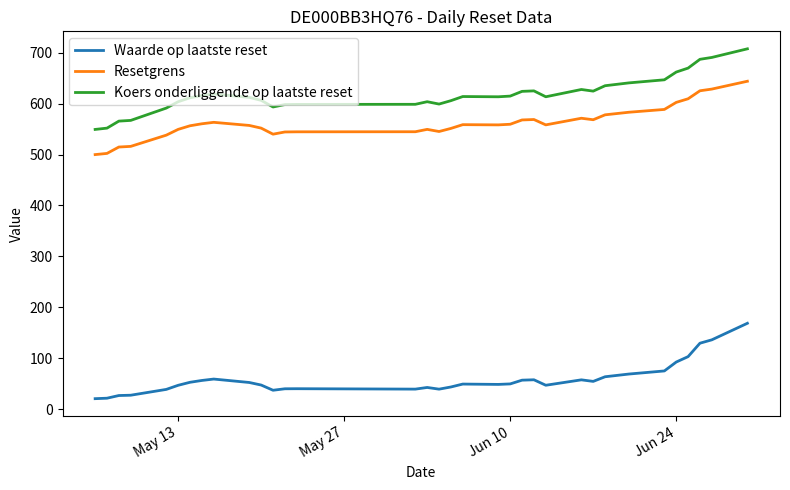

Does the chart have visible grid lines?

No